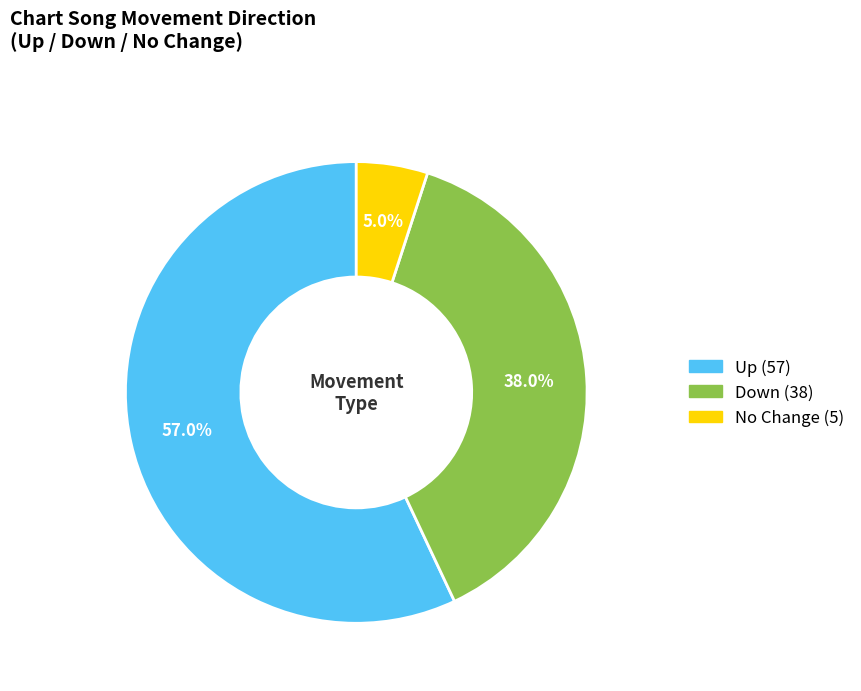

Does any single category account for the majority?

Yes